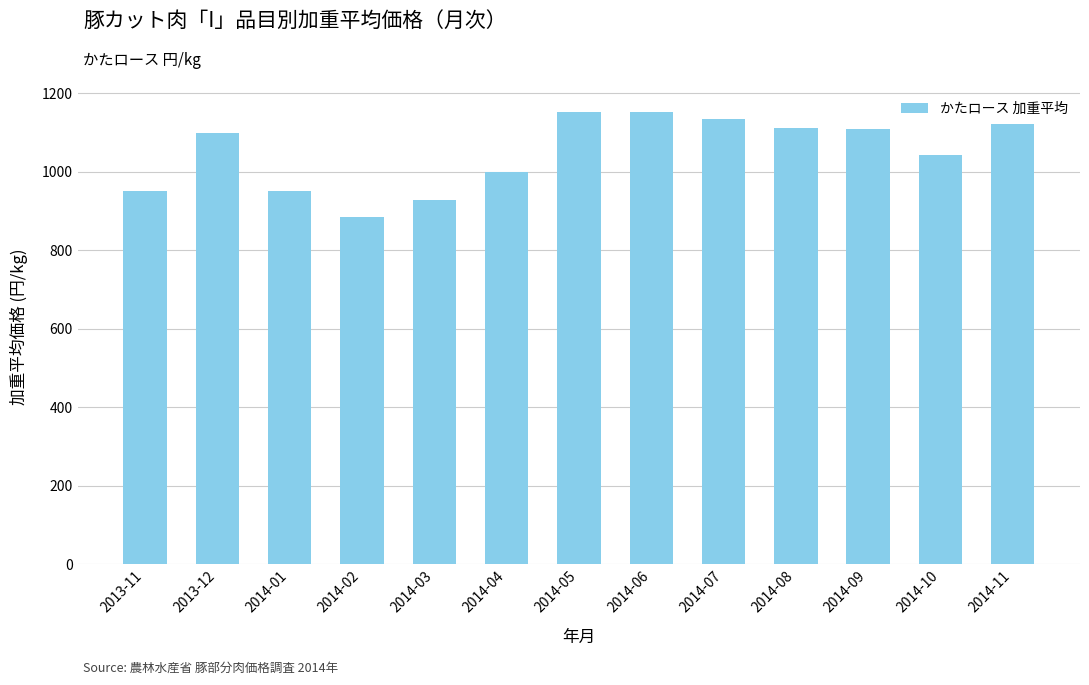

What is the label of the 12th bar from the right?

2013-12